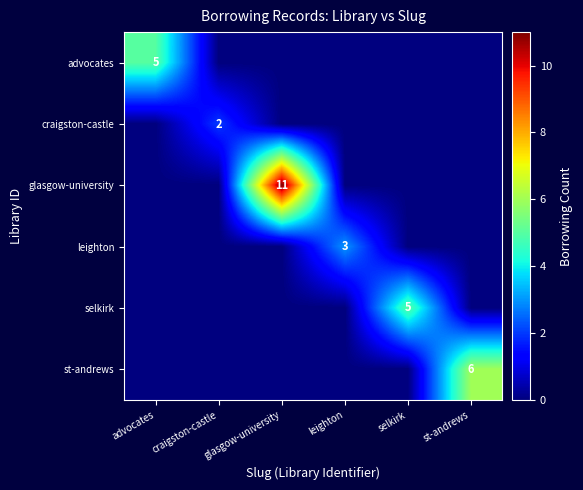

The leighton series shows 4 at leighton. True or false?

False